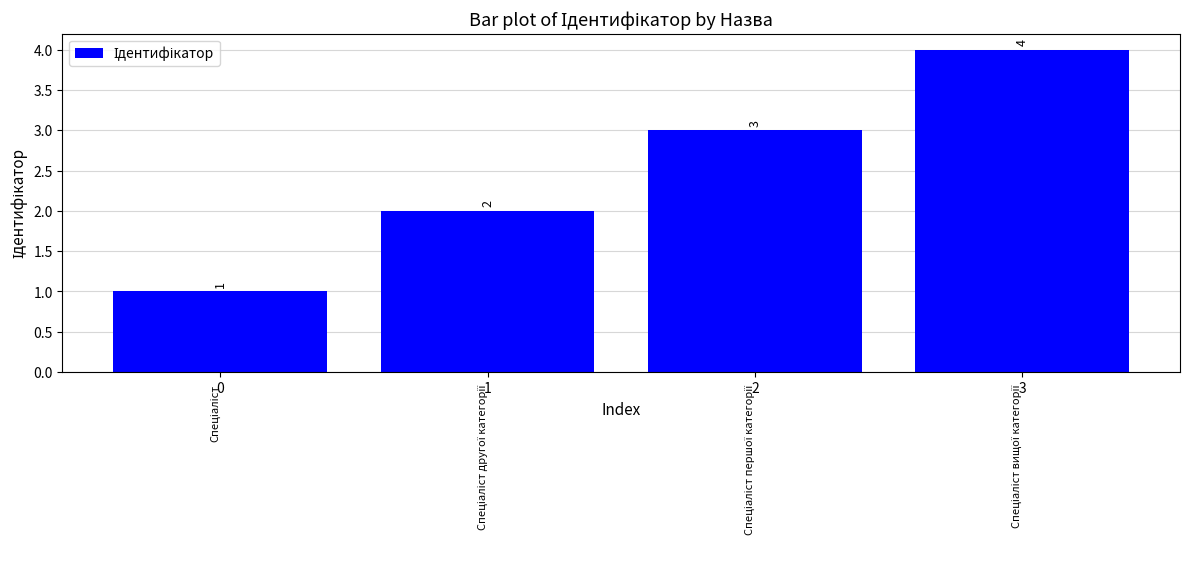

Rank the categories by value from highest to lowest.

3, 2, 1, 0